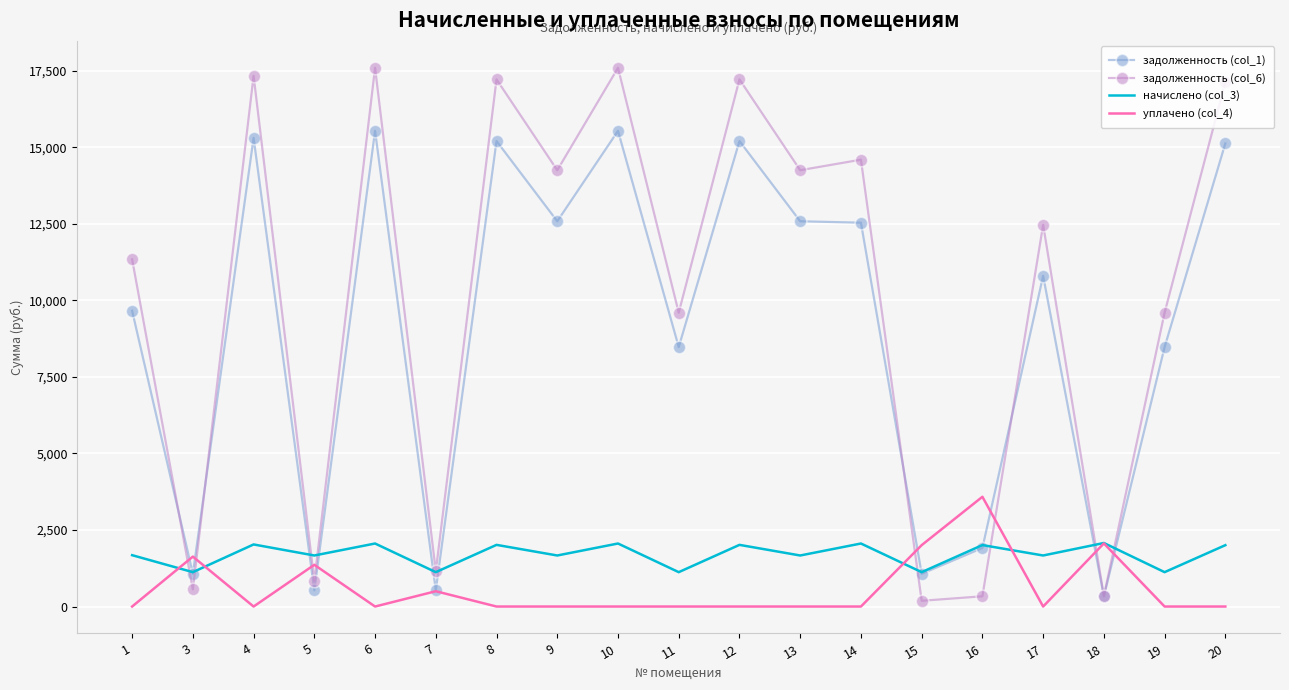

What is the sum of the начислено (col_3) values at 4 and 12?

4041.5